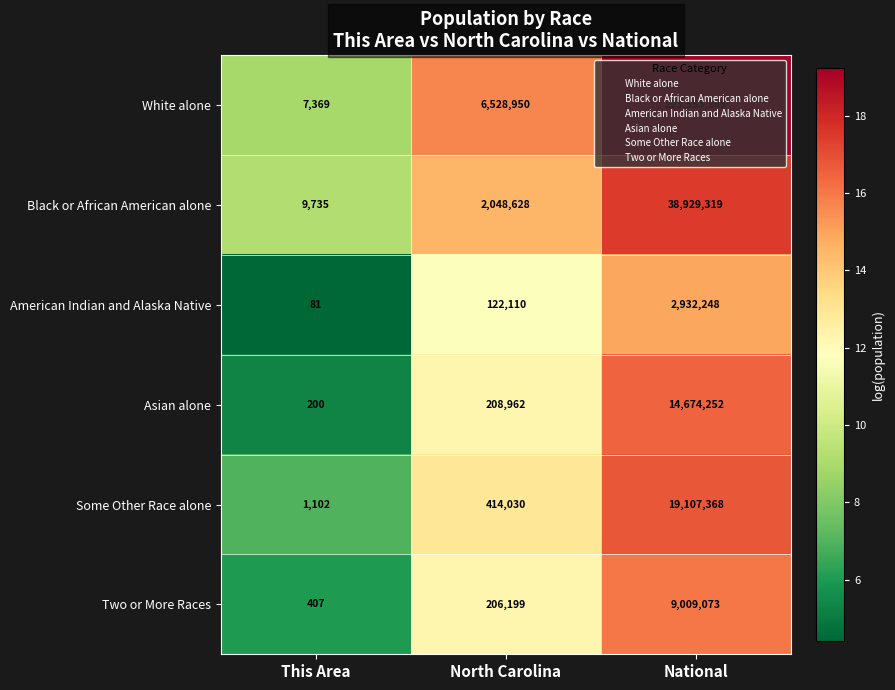

Which series has the largest total across all categories?

White alone